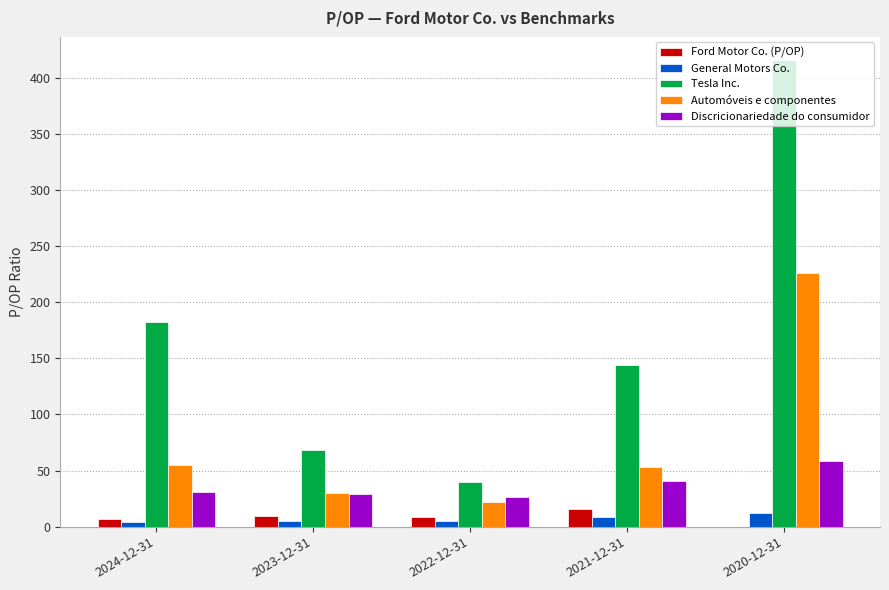

Which series changed the most between 2023-12-31 and 2021-12-31?

Tesla Inc.